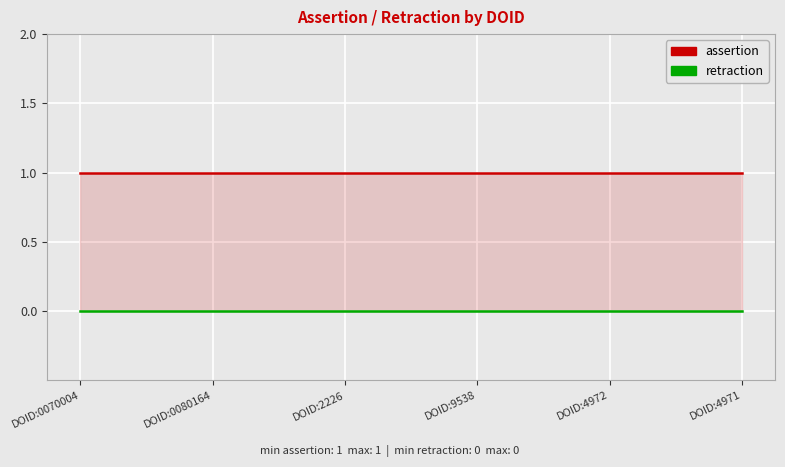

At which category does the chart reach its peak across all series?

DOID:0070004